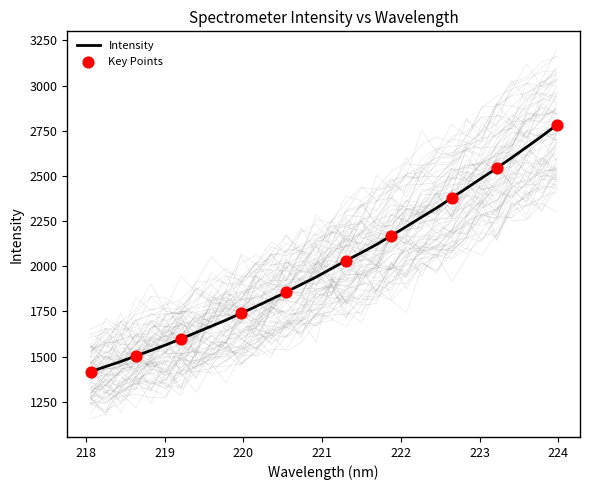

What is the change in value from 220.5444 to 223.9802?

+924.2